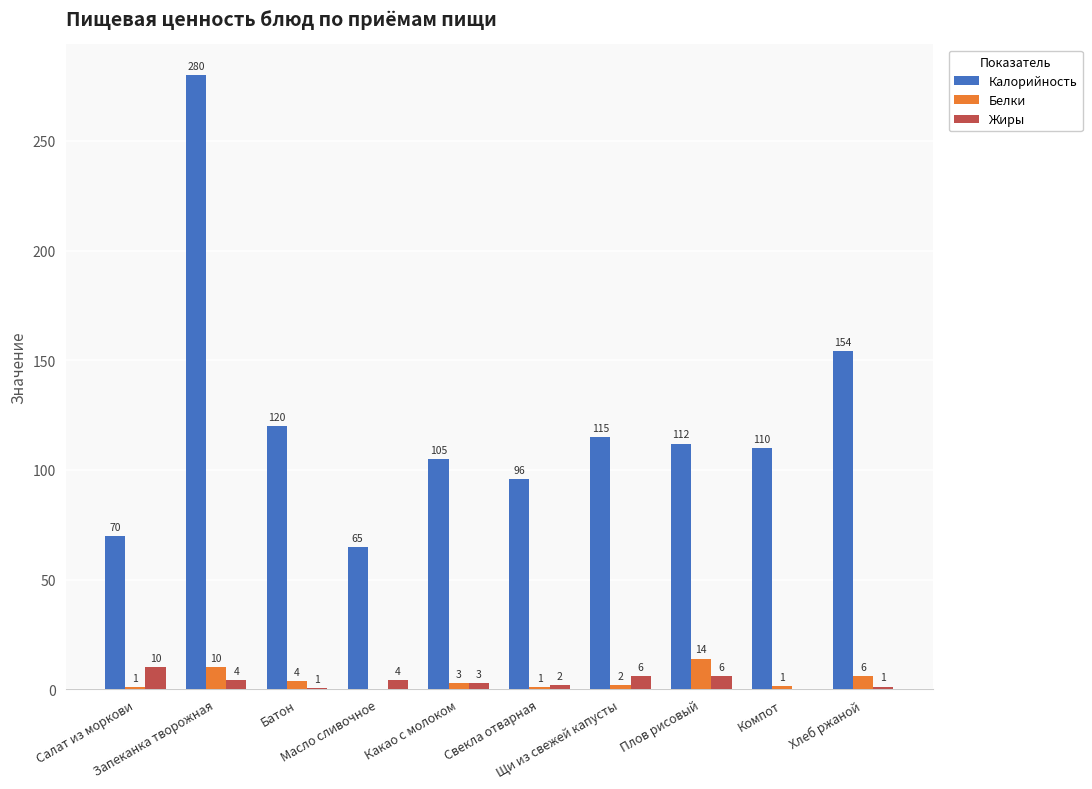

At which category is the sum across all series the highest?

Запеканка творожная